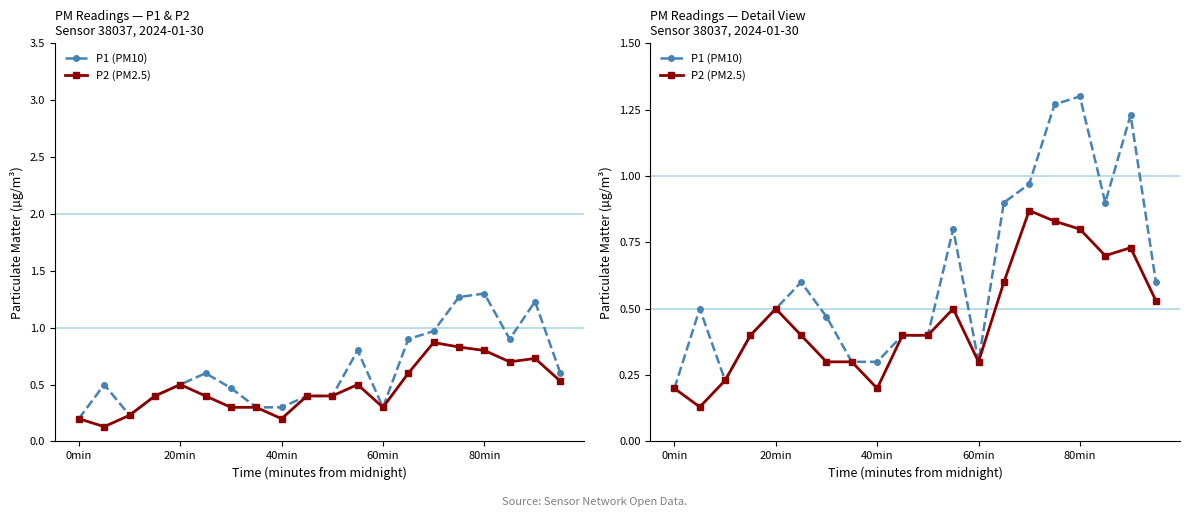

What is the value of the P1 (PM10) point at the 3rd from the left?

0.2